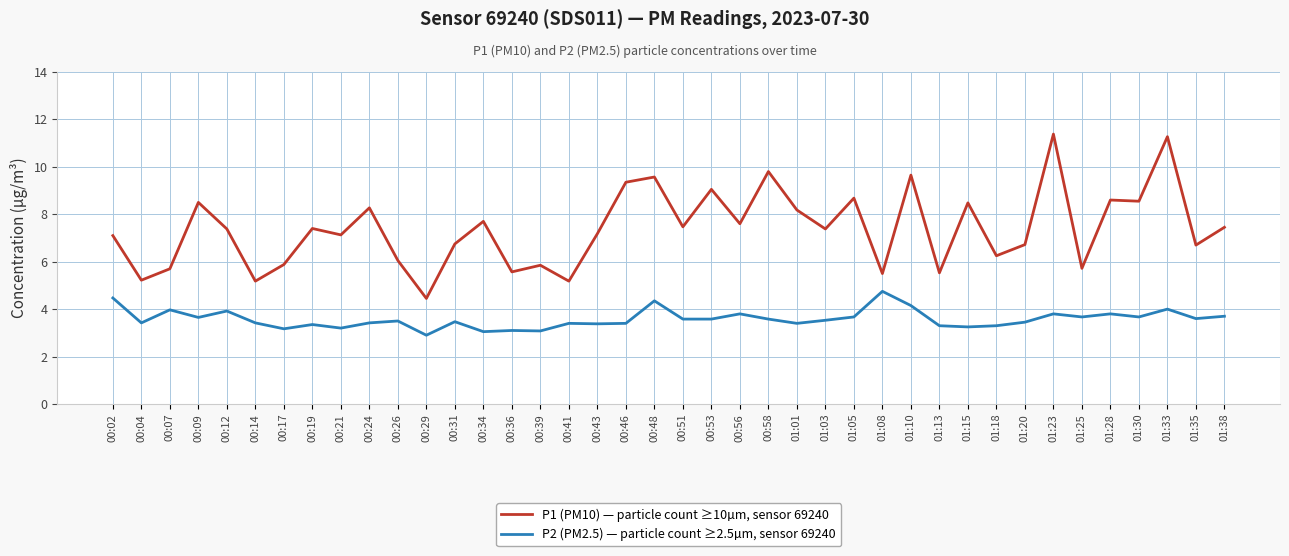

Rank the series by their maximum value, from highest to lowest.

P1 (PM10) — particle count ≥10µm, sensor 69240, P2 (PM2.5) — particle count ≥2.5µm, sensor 69240